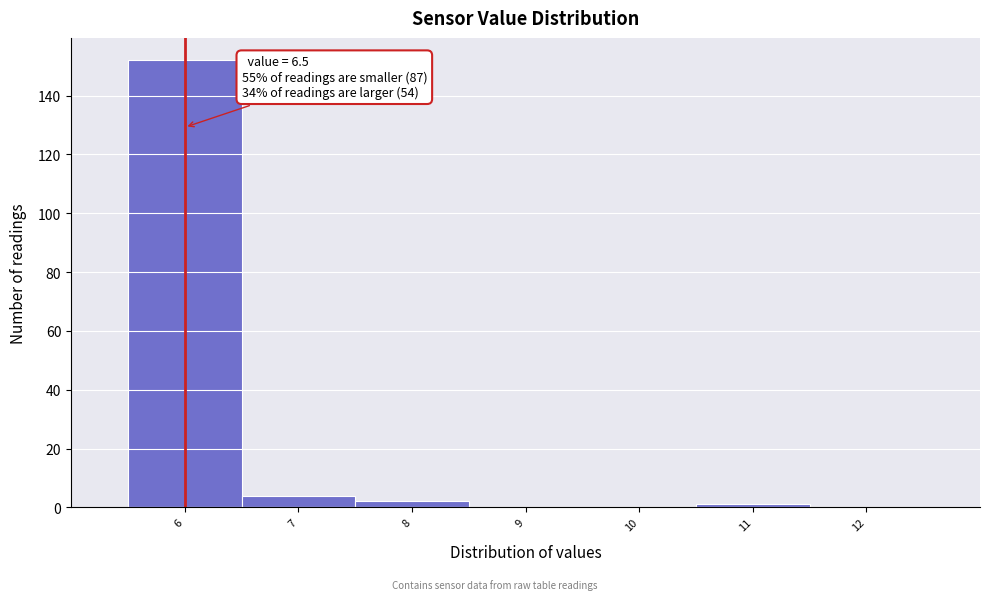

Reading left to right, what are all the values shown in this chart?

6=152	7=4	8=2	9=0	10=0	11=1	12=0